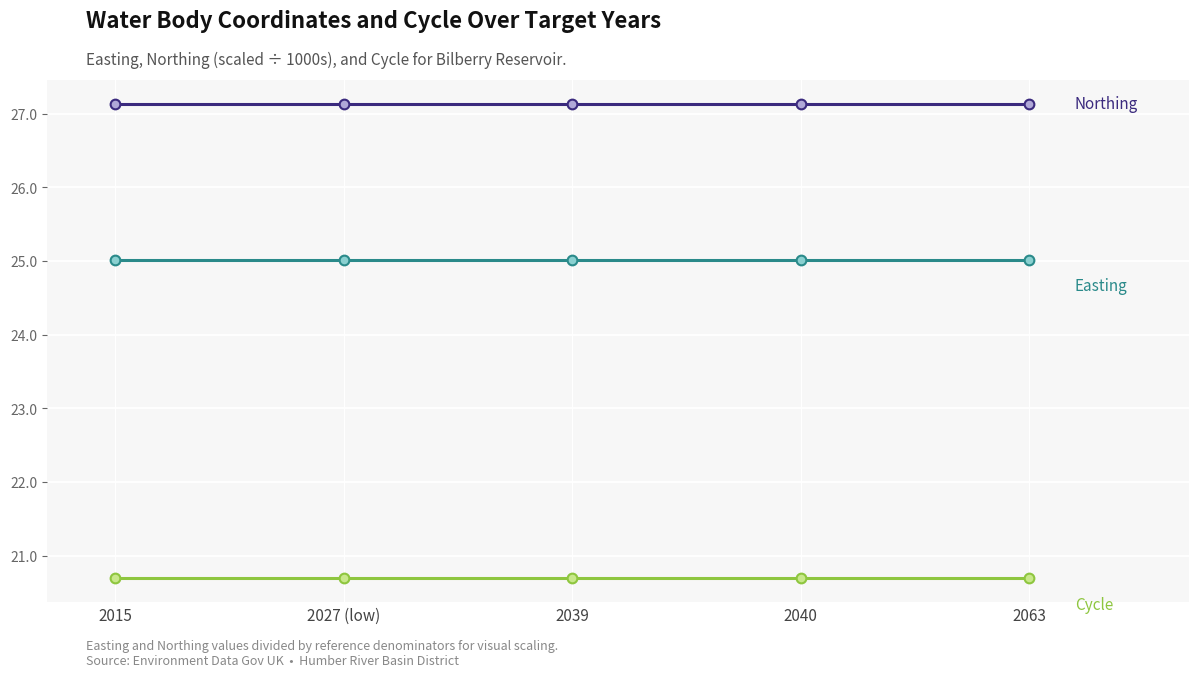

What is the total value across all series at 2015?

72.8